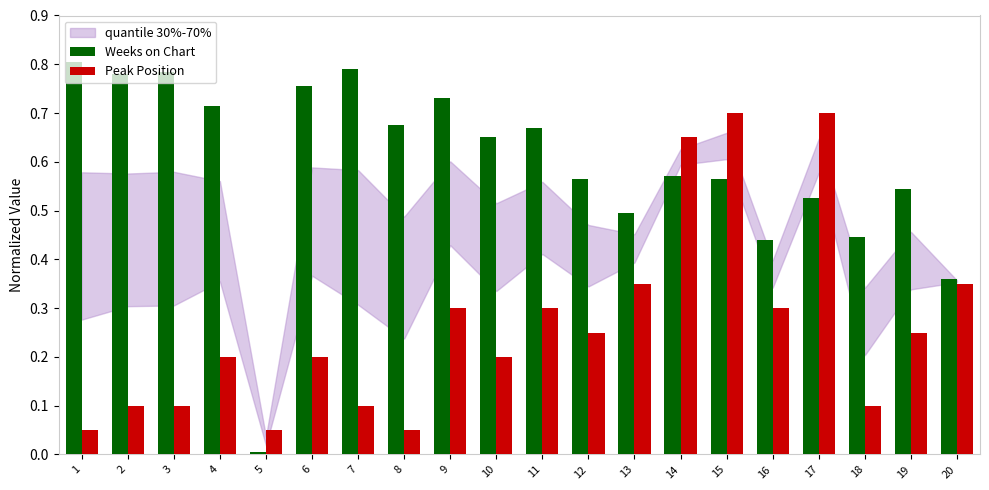

What is the sum of the Weeks on Chart values at 10 and 2?

1.4